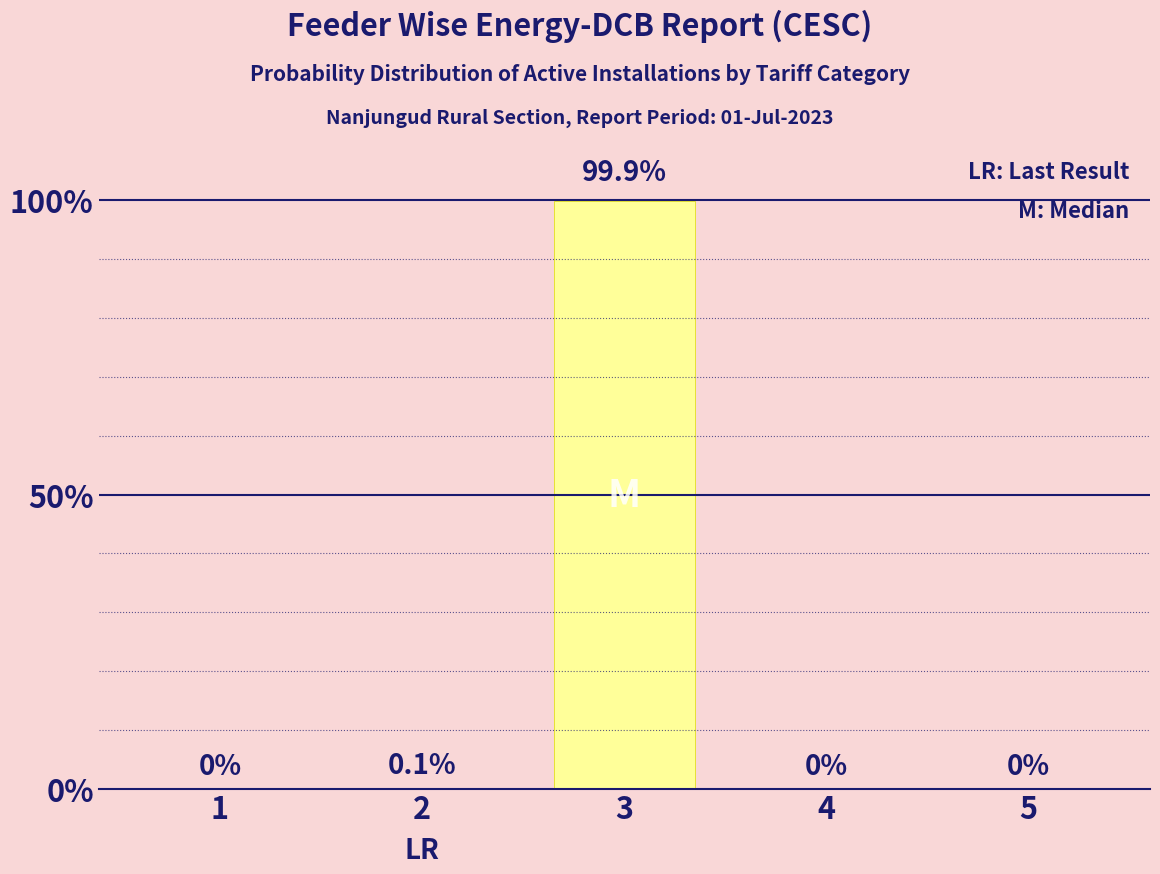

What is the sum of the values at 4 and 2?

0.1